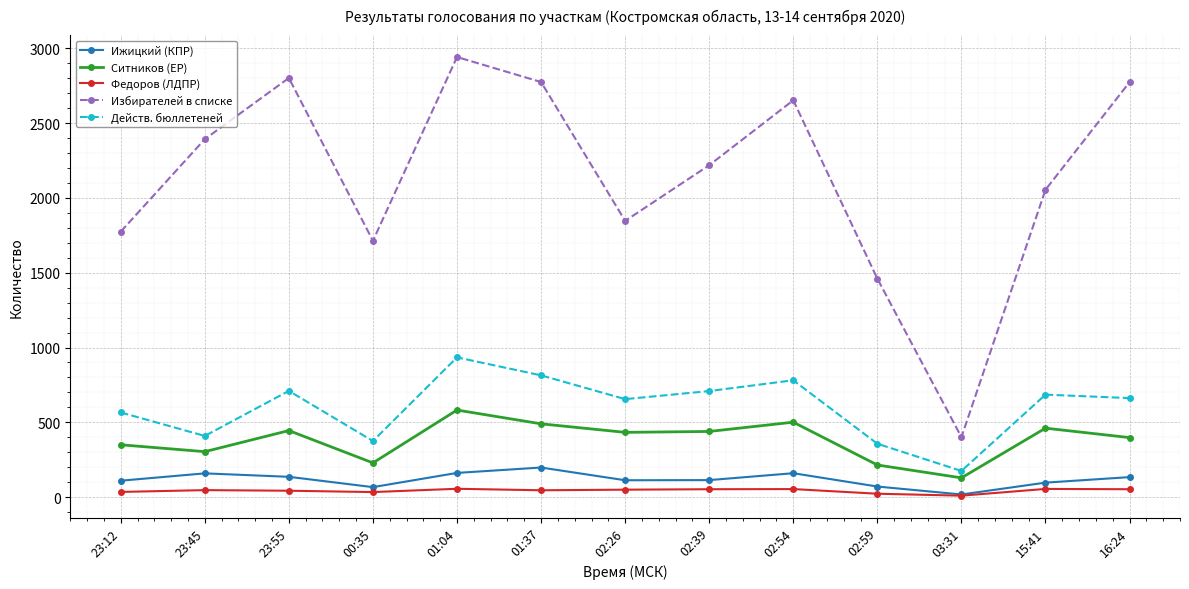

True or false: Избирателей в списке and Ситников (ЕР) intersect in this chart.

False